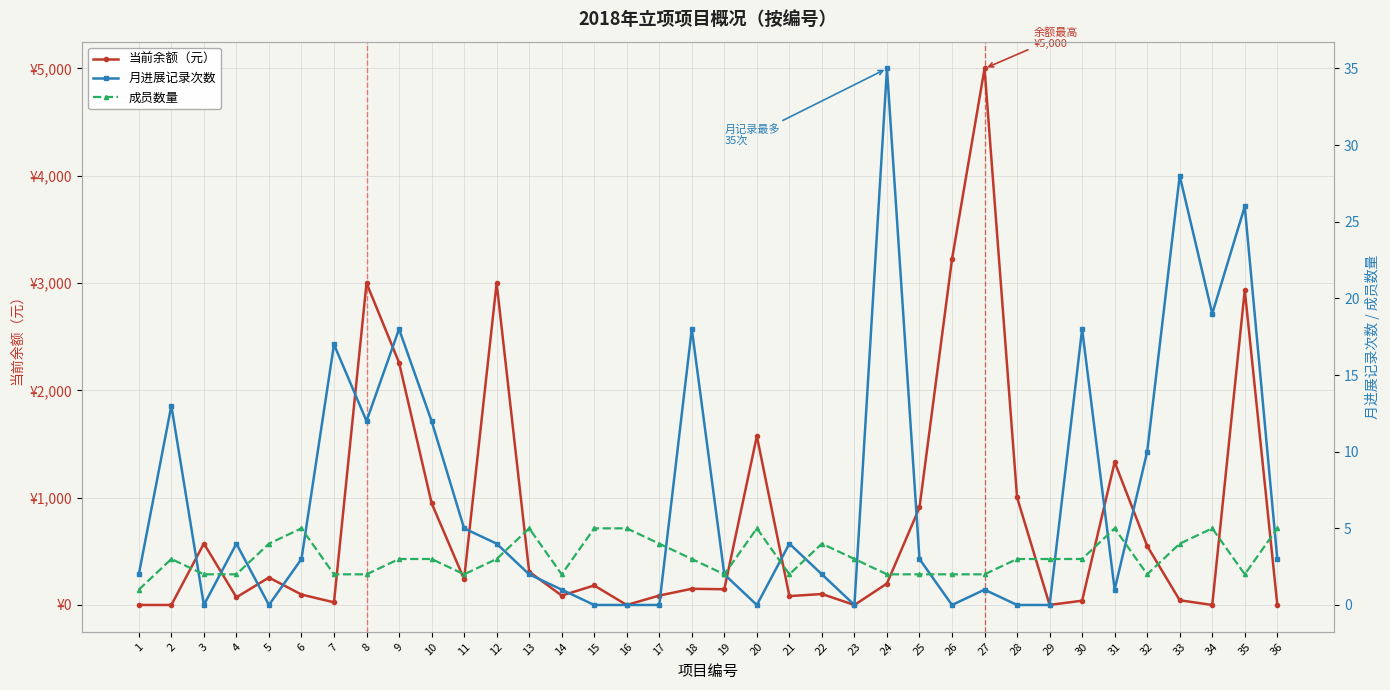

Which category has the highest value in the 成员数量 series?

6